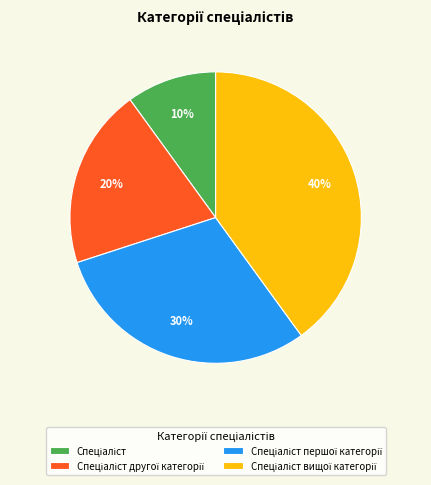

Is there any slice that represents more than half of the pie?

No